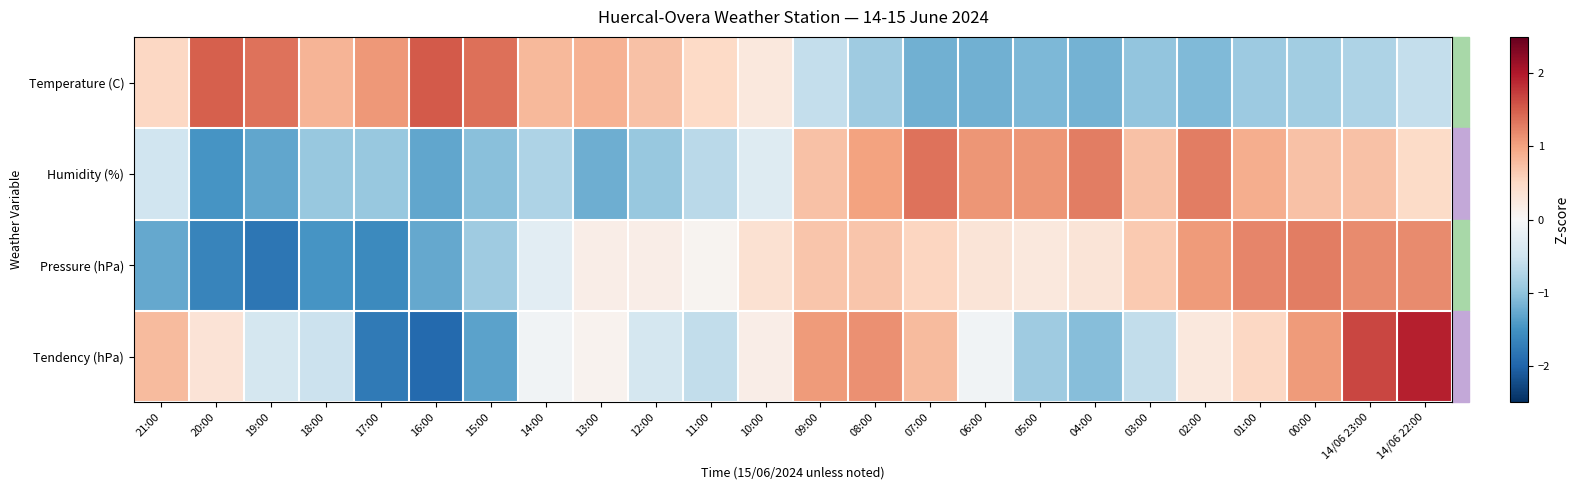

What is the difference between the highest and lowest values at 07:00?

2.6